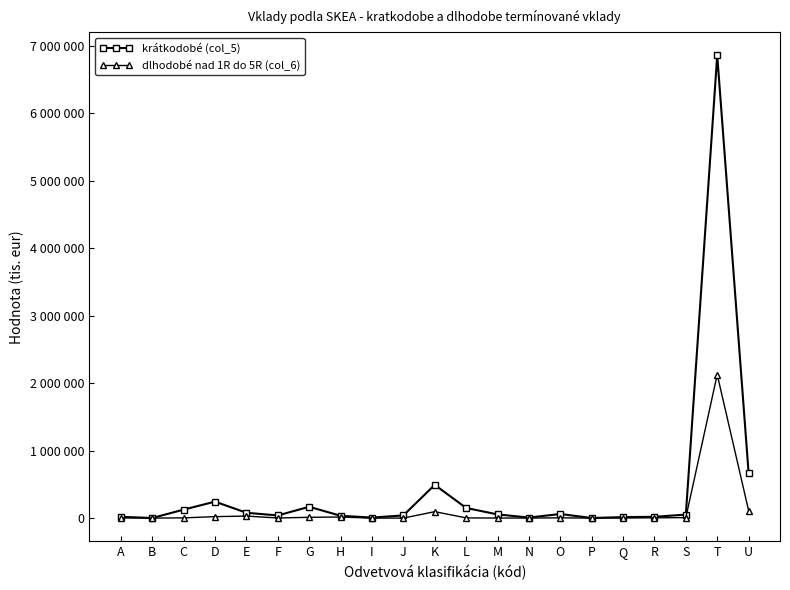

True or false: krátkodobé (col_5) and dlhodobé nad 1R do 5R (col_6) intersect in this chart.

False